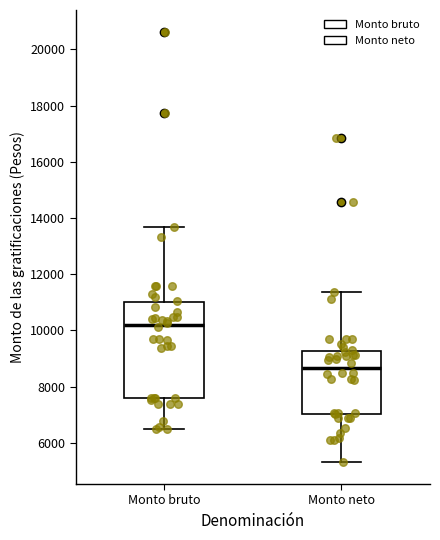

Which box has the highest median line?

Monto bruto